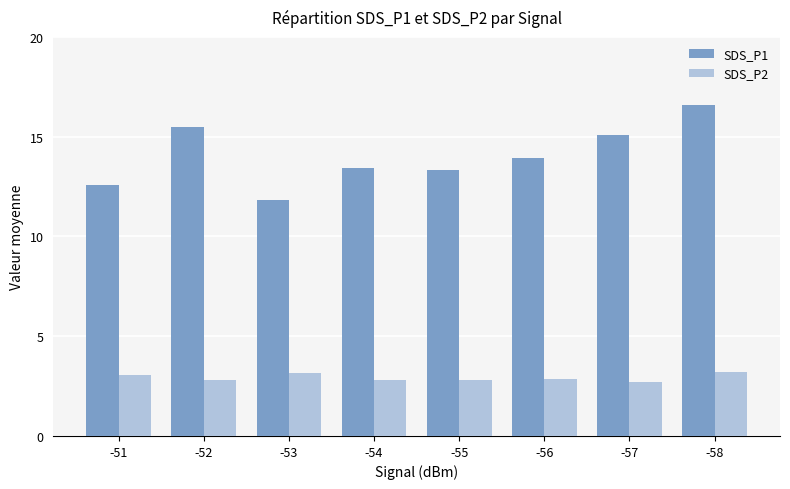

What is the greatest value displayed?

16.6